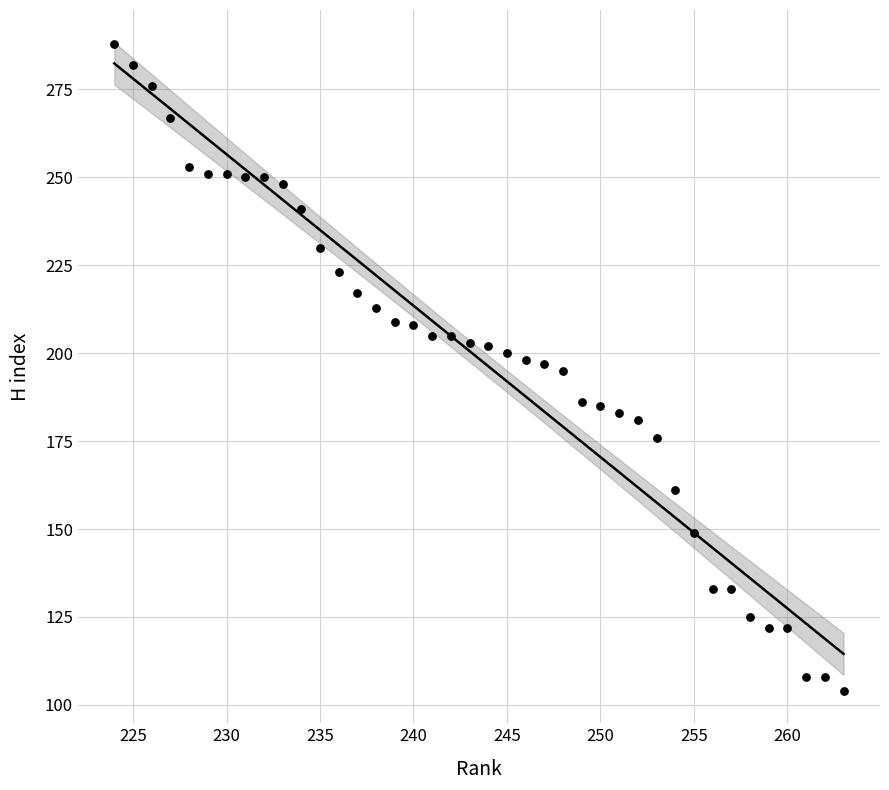

What is the range of Y values (max minus min)?

184